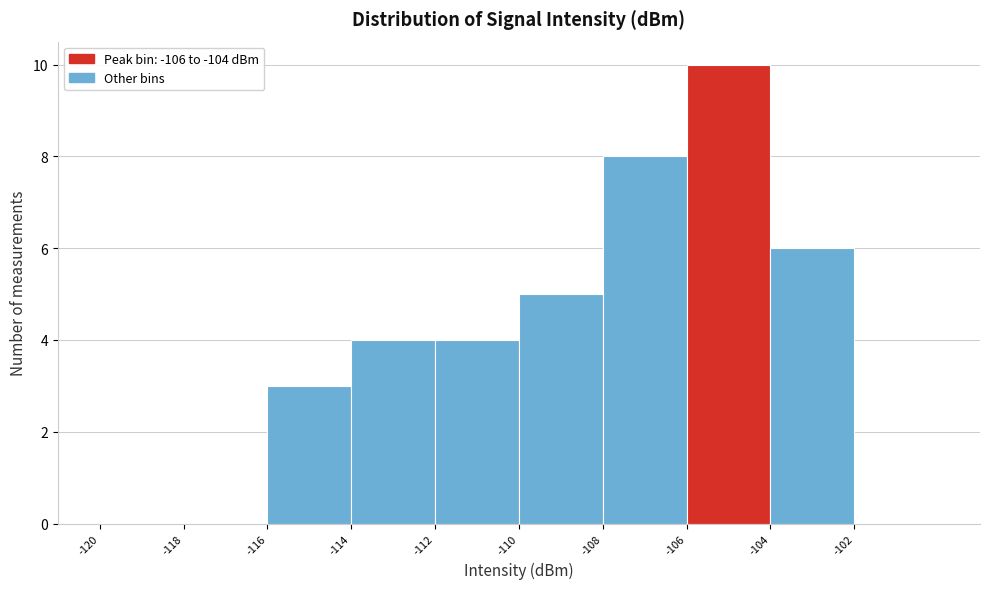

Reading left to right, list every bar in this chart as the range it spans on the x-axis followed by its height. The values are not printed on the chart, so give them approximately, as read against the axis.

-120 to -118: 0
-118 to -116: 0
-116 to -114: 3
-114 to -112: 4
-112 to -110: 4
-110 to -108: 5
-108 to -106: 8
-106 to -104: 10
-104 to -102: 6
-102 to -100: 0